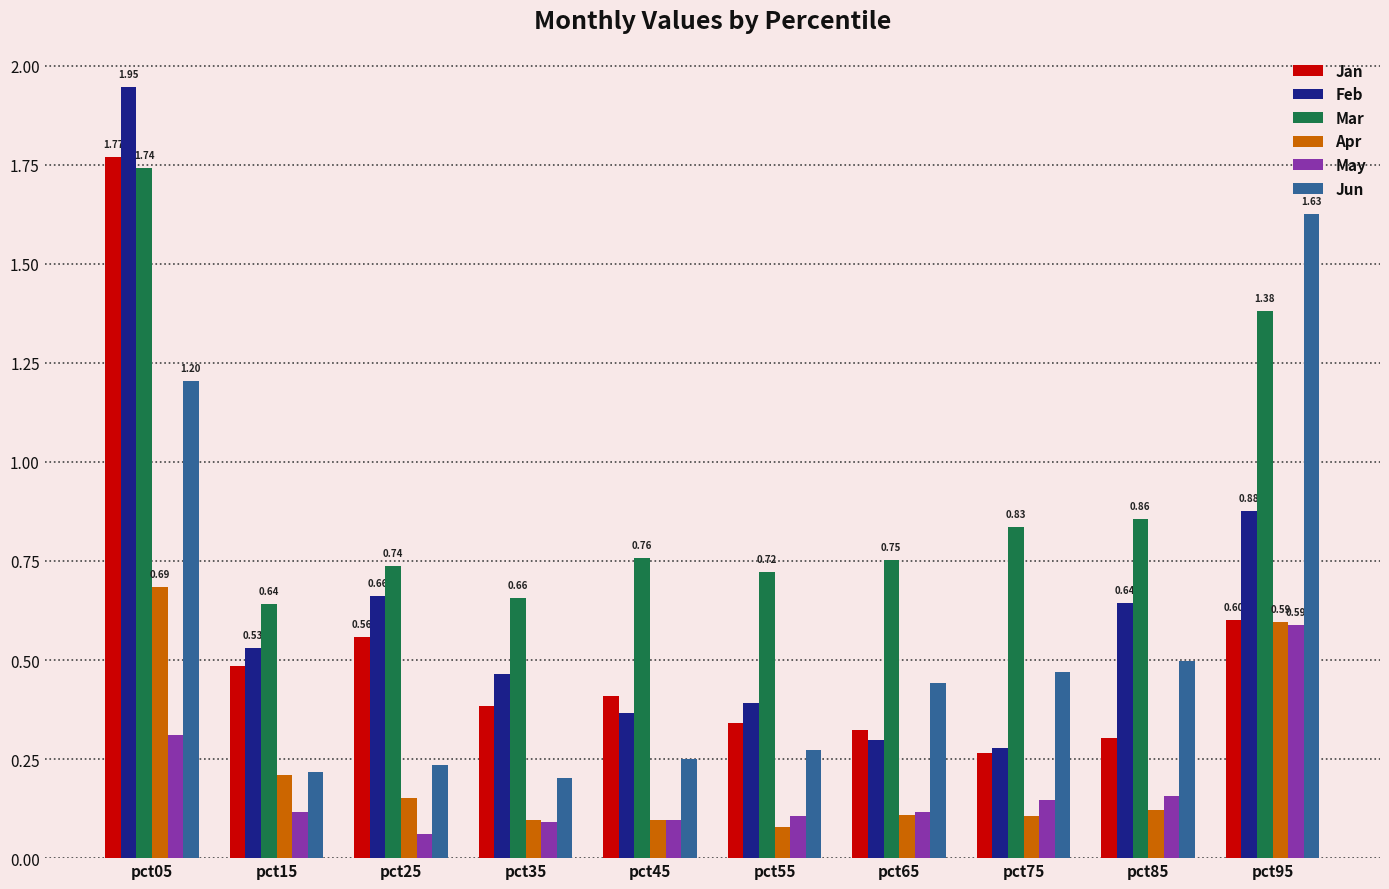

Which series has the widest spread of values?

Feb